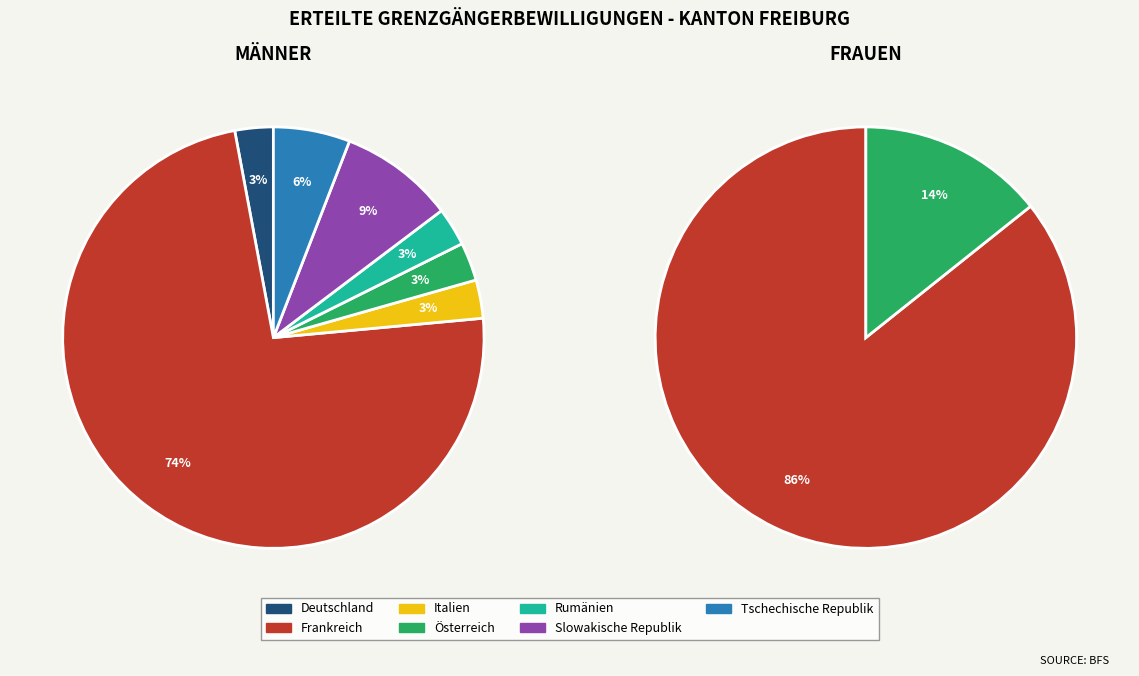

Do Italien and Österreich together represent more than half of the pie?

No